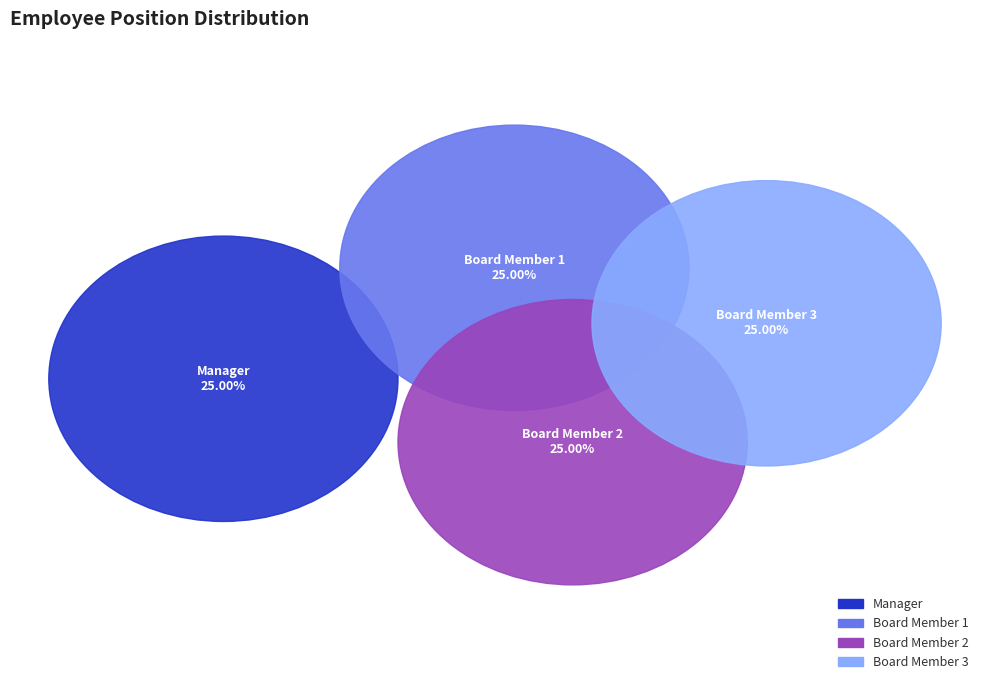

To the nearest percent, what is the average slice percentage?

25%